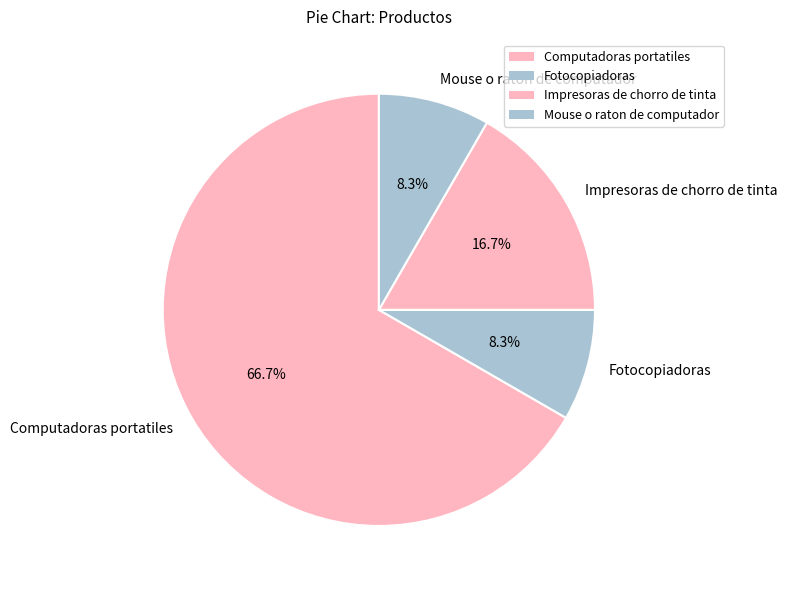

The Impresoras de chorro de tinta slice represents 17% of the pie. True or false?

True